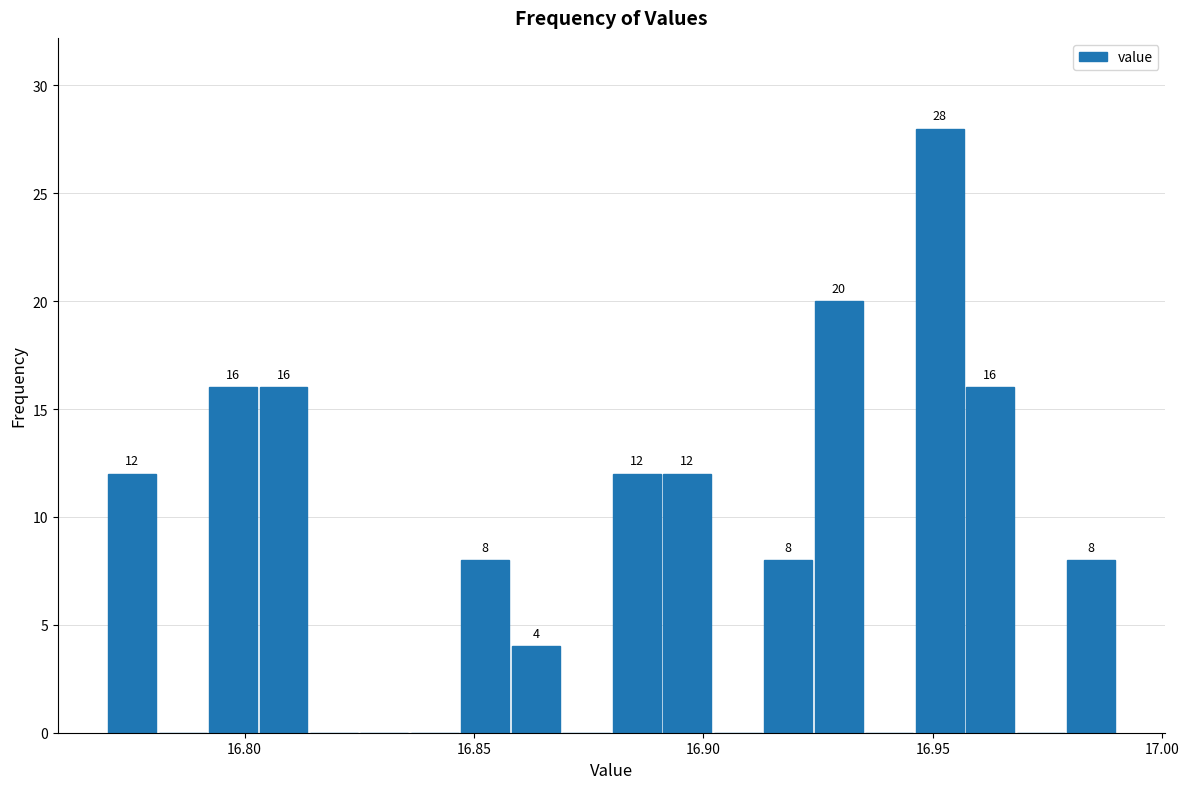

Read against the x-axis, roughly where is the centre of the tallest bar?

16.950